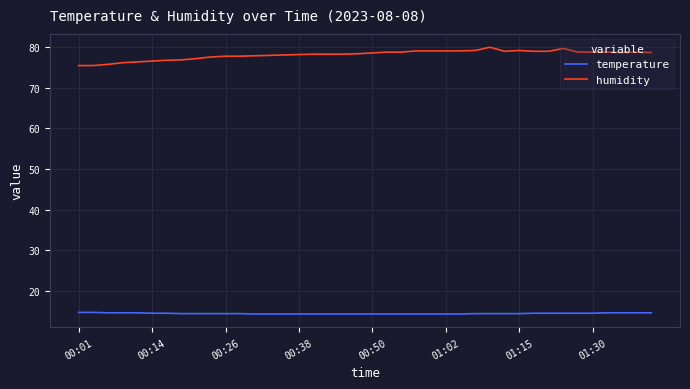

List the series in order of their overall mean, lowest first.

temperature, humidity